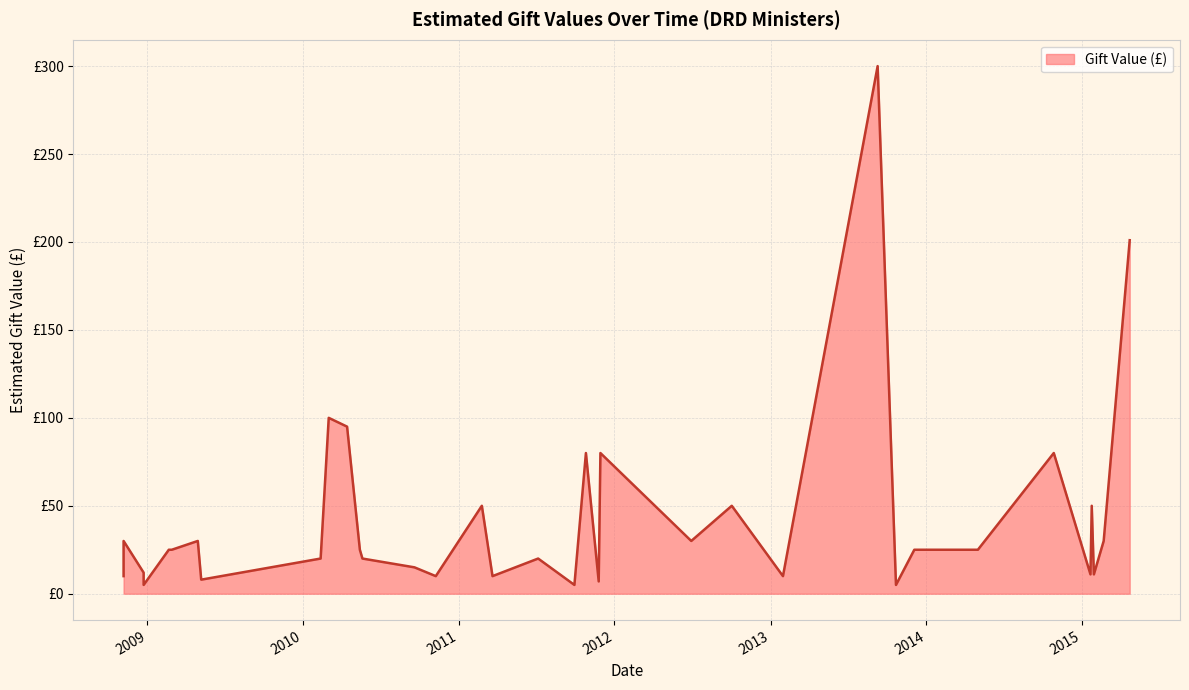

Count the number of data series in this chart.

1